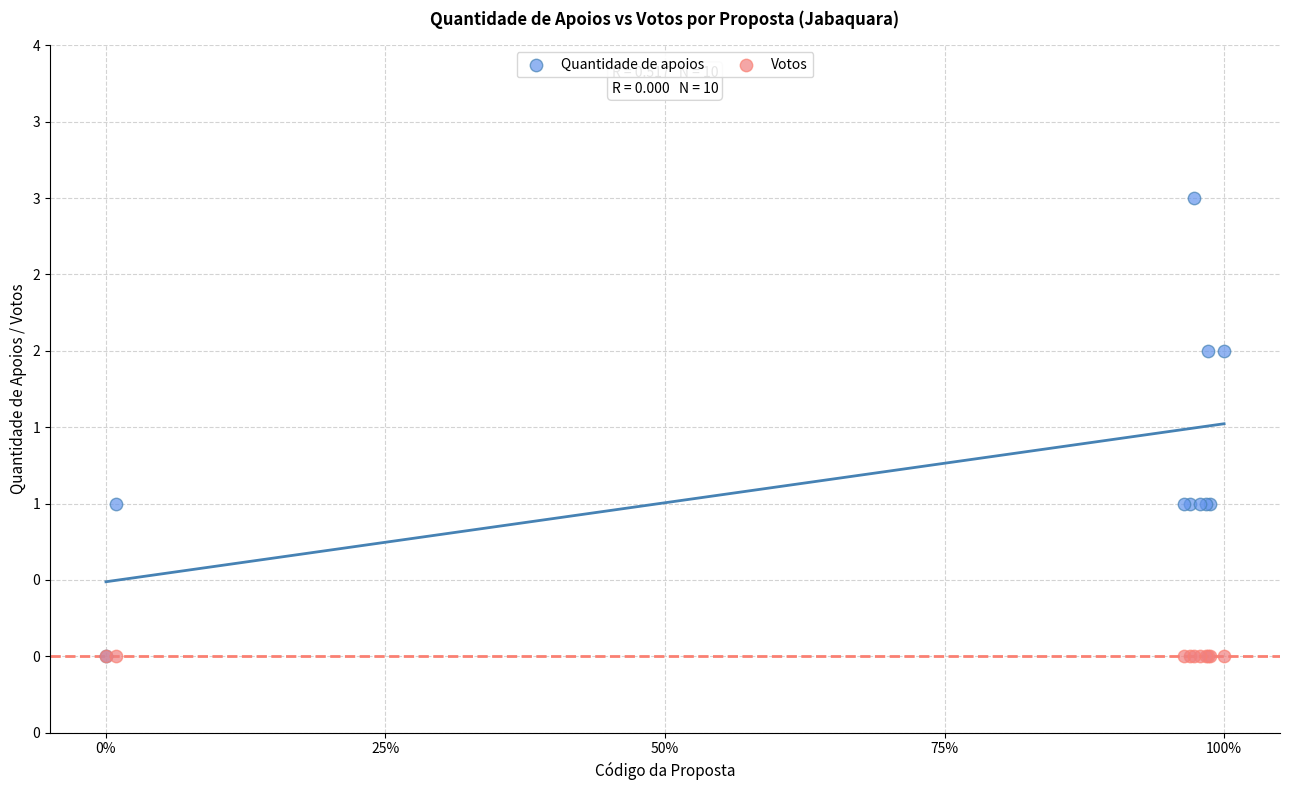

What are all the series names shown in the legend?

Quantidade de apoios, Votos